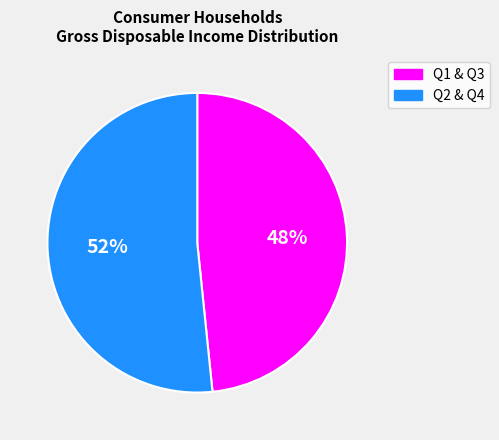

To the nearest percent, what percentage of the pie is Q1 & Q3?

48%